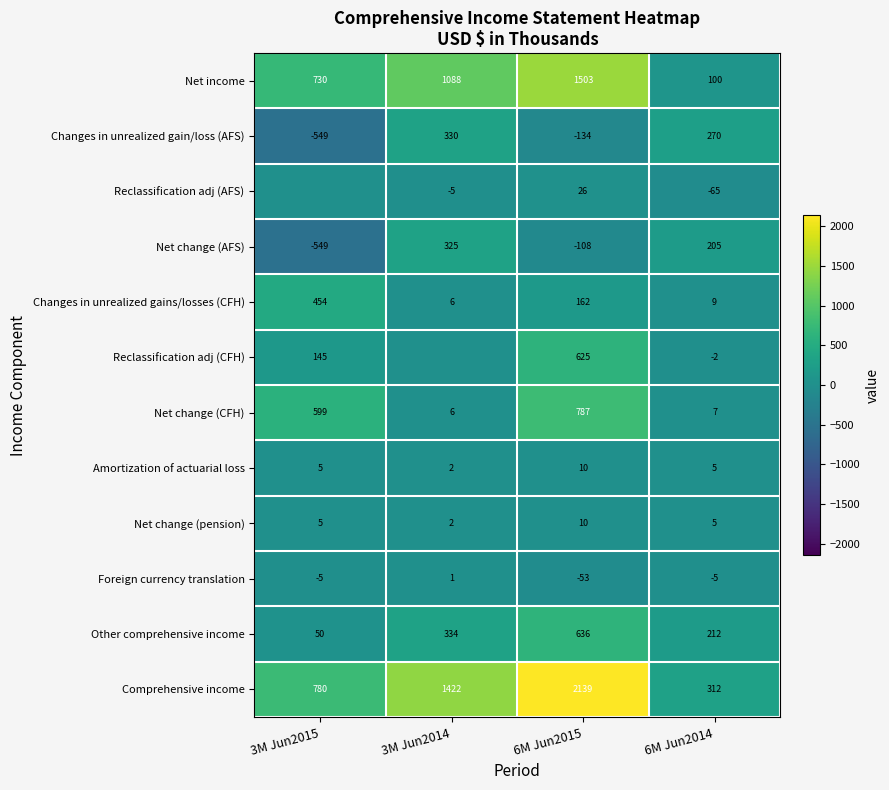

Rank the categories by Changes in unrealized gains/losses (CFH) value from highest to lowest.

3M Jun2015, 6M Jun2015, 6M Jun2014, 3M Jun2014